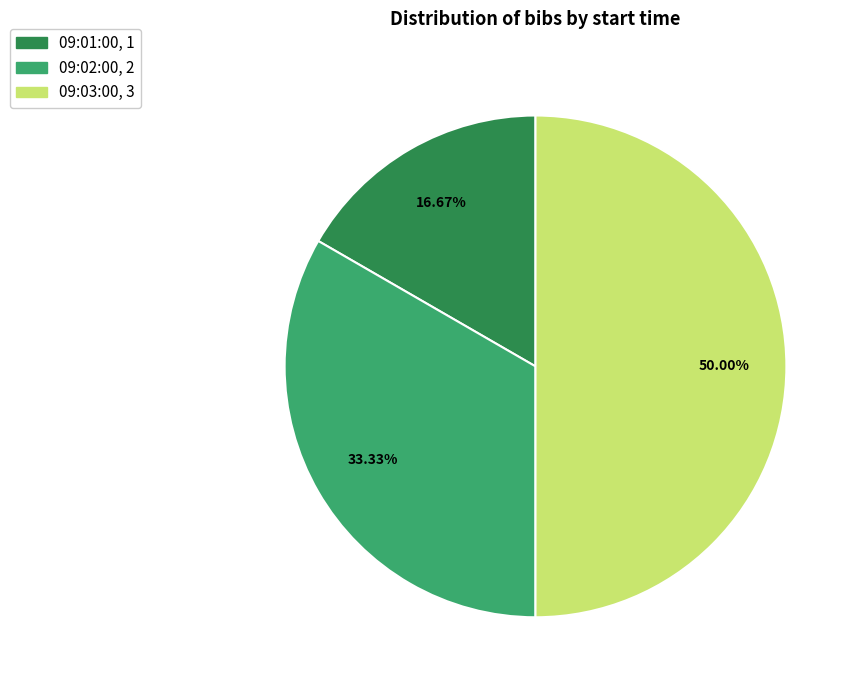

True or false: 09:01:00 accounts for 26% of the total.

False